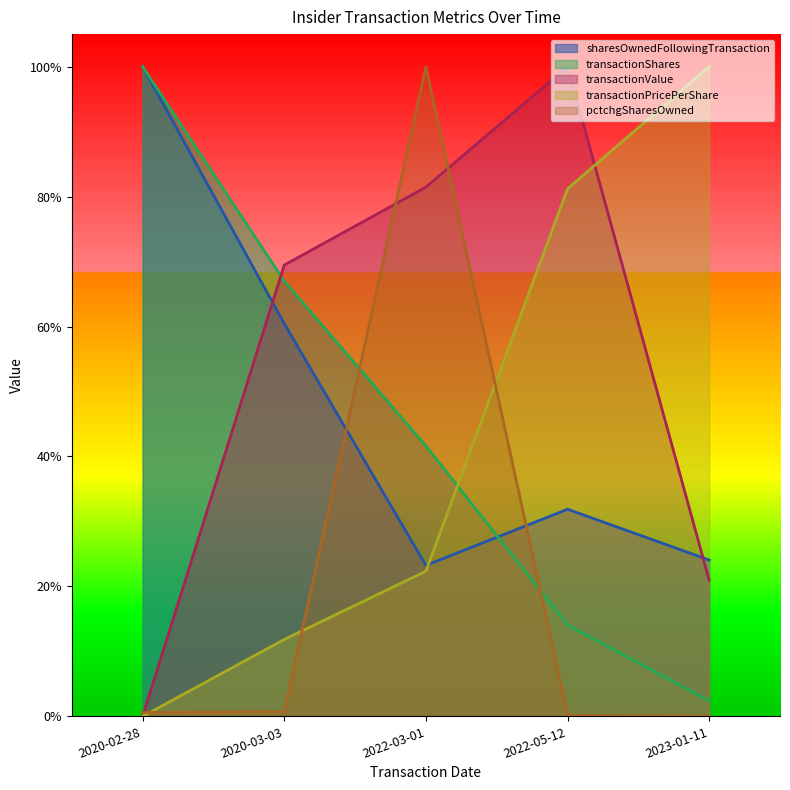

Where is transactionPricePerShare nearest to the value 0?

2020-02-28